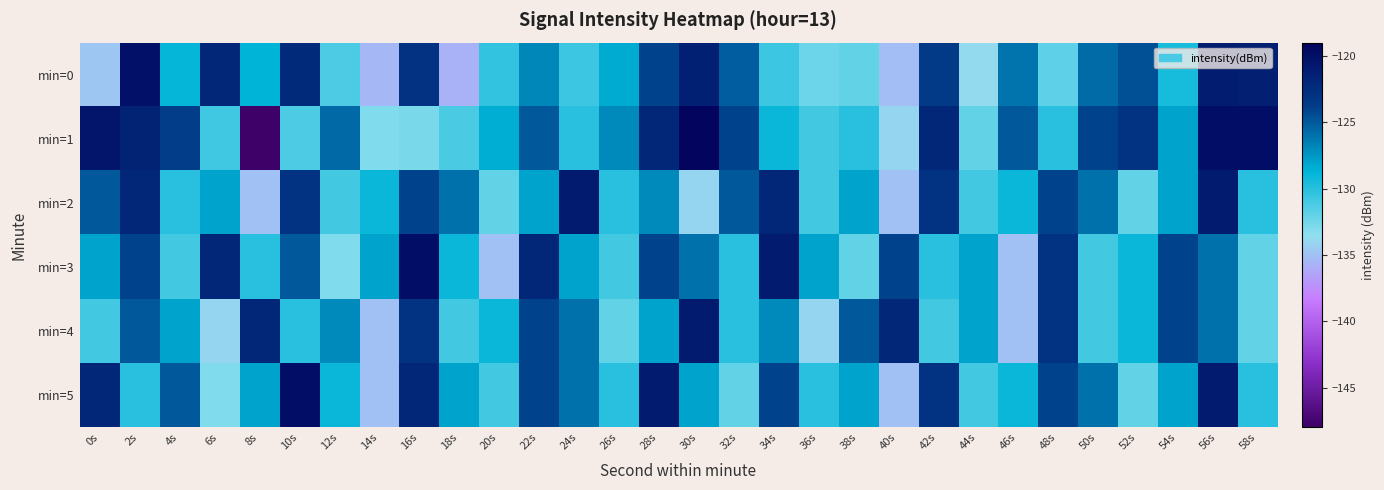

Reading left to right, extract all data points from this chart.

min=0: 0s=-134.7	2s=-120.0	4s=-128.9	6s=-122.0	8s=-128.7	10s=-122.3	12s=-131.3	14s=-135.5	16s=-122.9	18s=-135.7	20s=-130.3	22s=-126.9	24s=-130.7	26s=-128.4	28s=-124.1	30s=-121.4	32s=-125.1	34s=-130.7	36s=-132.3	38s=-132.0	40s=-135.1	42s=-123.5	44s=-133.7	46s=-126.1	48s=-131.9	50s=-125.7	52s=-124.6	54s=-129.5	56s=-121.1	58s=-121.3
min=1: 0s=-120.5	2s=-121.5	4s=-123.8	6s=-130.8	8s=-147.8	10s=-131.3	12s=-125.7	14s=-133.0	16s=-132.8	18s=-131.2	20s=-128.5	22s=-125.0	24s=-130.0	26s=-127.0	28s=-122.0	30s=-119.0	32s=-124.0	34s=-129.0	36s=-131.0	38s=-130.0	40s=-134.0	42s=-122.0	44s=-132.0	46s=-125.0	48s=-130.0	50s=-124.0	52s=-123.0	54s=-128.0	56s=-120.0	58s=-120.0
min=2: 0s=-125.0	2s=-122.0	4s=-130.0	6s=-128.0	8s=-135.0	10s=-123.0	12s=-131.0	14s=-129.0	16s=-124.0	18s=-126.0	20s=-132.0	22s=-128.0	24s=-121.0	26s=-130.0	28s=-127.0	30s=-134.0	32s=-125.0	34s=-122.0	36s=-131.0	38s=-128.0	40s=-135.0	42s=-123.0	44s=-131.0	46s=-129.0	48s=-124.0	50s=-126.0	52s=-132.0	54s=-128.0	56s=-121.0	58s=-130.0
min=3: 0s=-128.0	2s=-124.0	4s=-131.0	6s=-122.0	8s=-130.0	10s=-125.0	12s=-133.0	14s=-128.0	16s=-120.0	18s=-129.0	20s=-135.0	22s=-122.0	24s=-128.0	26s=-131.0	28s=-124.0	30s=-126.0	32s=-130.0	34s=-121.0	36s=-128.0	38s=-132.0	40s=-124.0	42s=-130.0	44s=-128.0	46s=-135.0	48s=-123.0	50s=-131.0	52s=-129.0	54s=-124.0	56s=-126.0	58s=-132.0
min=4: 0s=-131.0	2s=-125.0	4s=-128.0	6s=-134.0	8s=-122.0	10s=-130.0	12s=-127.0	14s=-135.0	16s=-123.0	18s=-131.0	20s=-129.0	22s=-124.0	24s=-126.0	26s=-132.0	28s=-128.0	30s=-121.0	32s=-130.0	34s=-127.0	36s=-134.0	38s=-125.0	40s=-122.0	42s=-131.0	44s=-128.0	46s=-135.0	48s=-123.0	50s=-131.0	52s=-129.0	54s=-124.0	56s=-126.0	58s=-132.0
min=5: 0s=-122.0	2s=-130.0	4s=-125.0	6s=-133.0	8s=-128.0	10s=-120.0	12s=-129.0	14s=-135.0	16s=-122.0	18s=-128.0	20s=-131.0	22s=-124.0	24s=-126.0	26s=-130.0	28s=-121.0	30s=-128.0	32s=-132.0	34s=-124.0	36s=-130.0	38s=-128.0	40s=-135.0	42s=-123.0	44s=-131.0	46s=-129.0	48s=-124.0	50s=-126.0	52s=-132.0	54s=-128.0	56s=-121.0	58s=-130.0